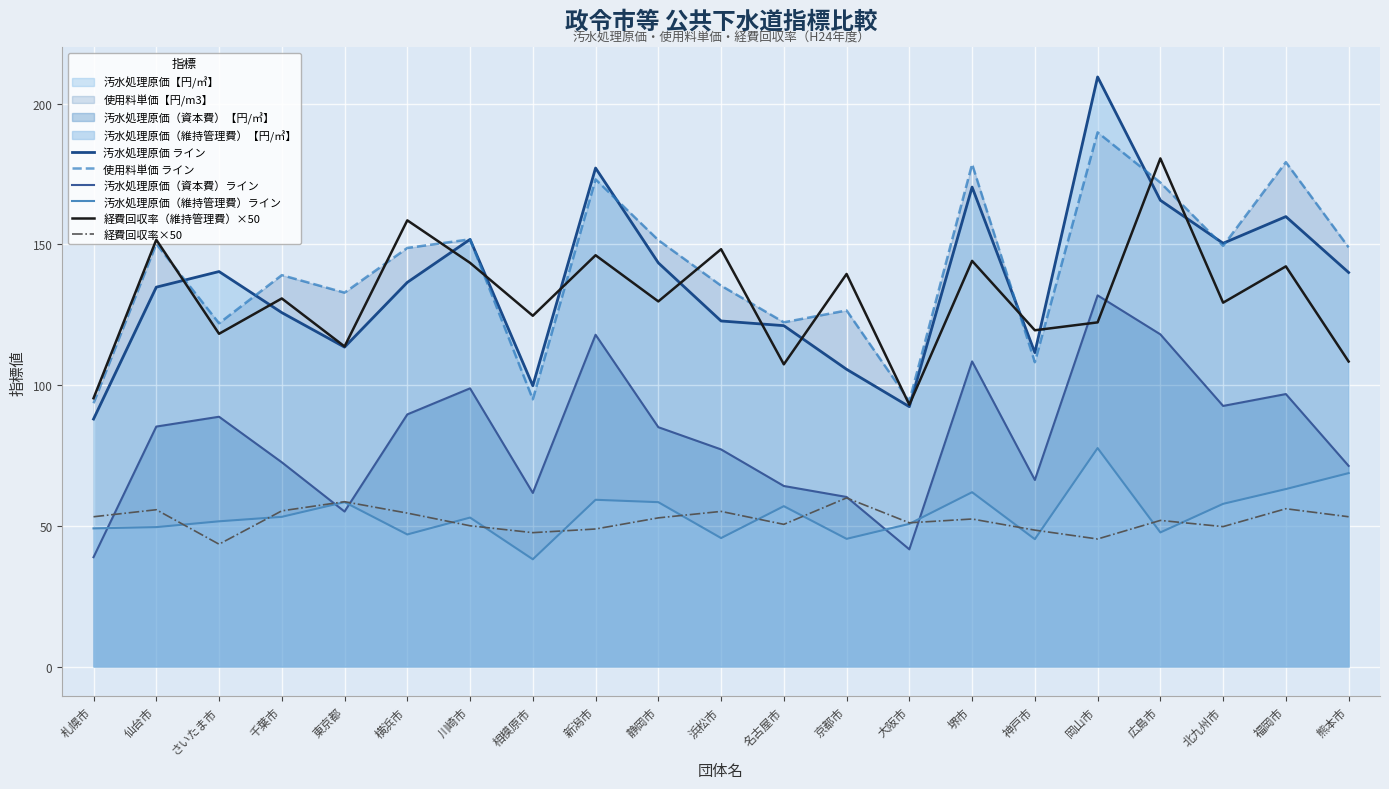

How many lines are shown in the chart?

6